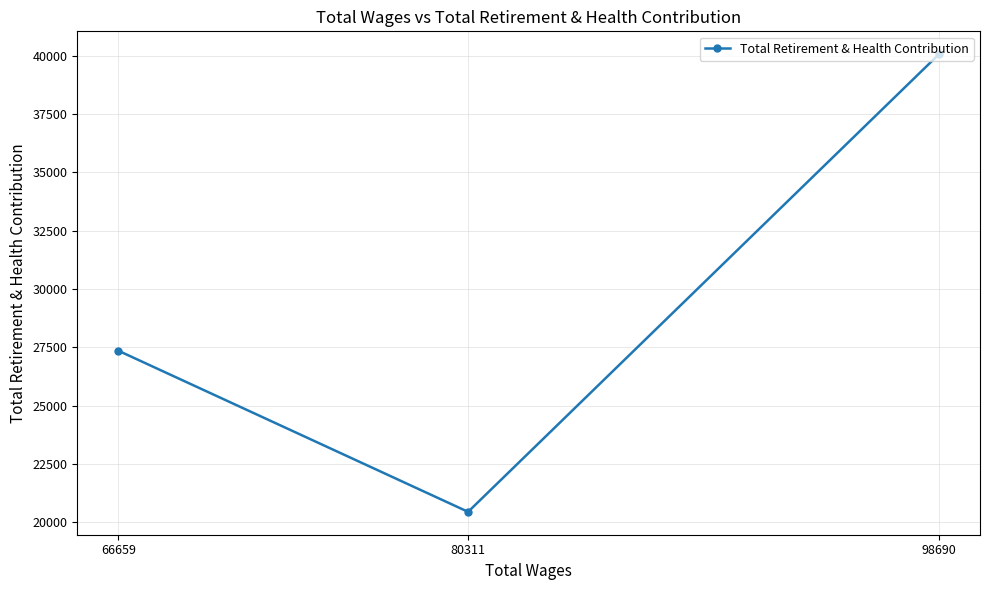

What is the difference between the second highest and minimum values?

6909